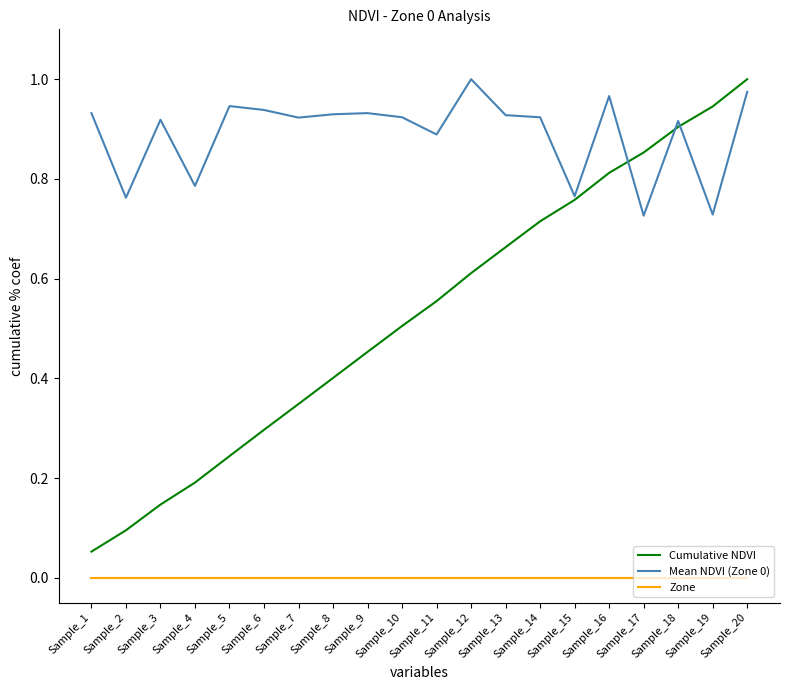

True or false: Cumulative NDVI has more than 0 interior local peaks.

False